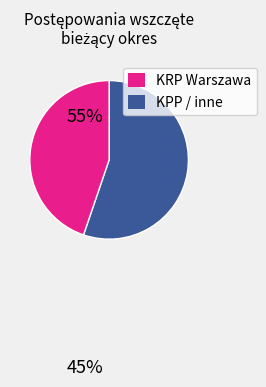

Is there a majority slice in this chart?

Yes